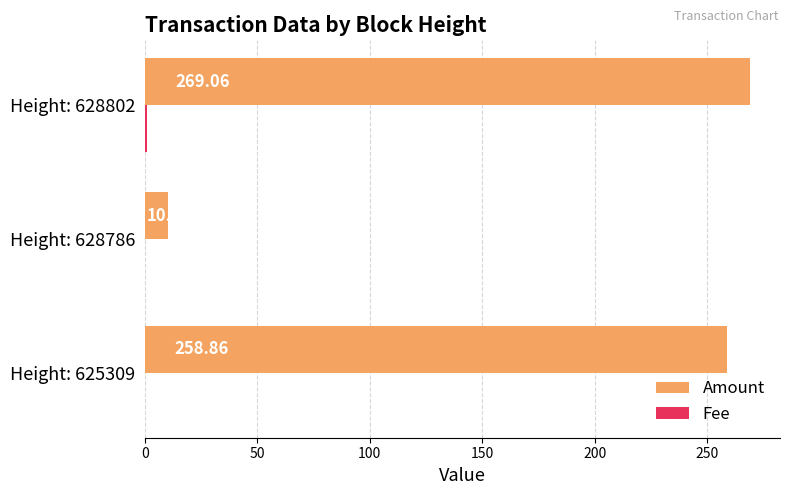

What is the sum of the Amount values at Height: 628802 and Height: 628786?

279.1